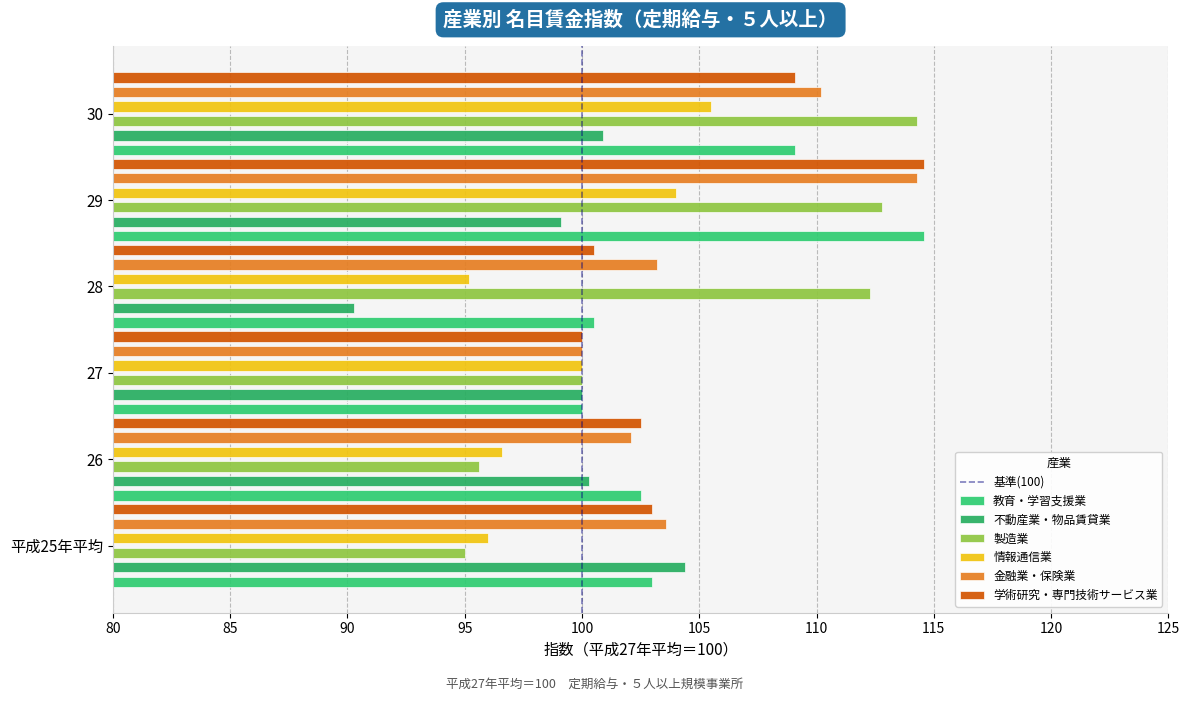

What is the difference between the highest and lowest values at 30?

13.4